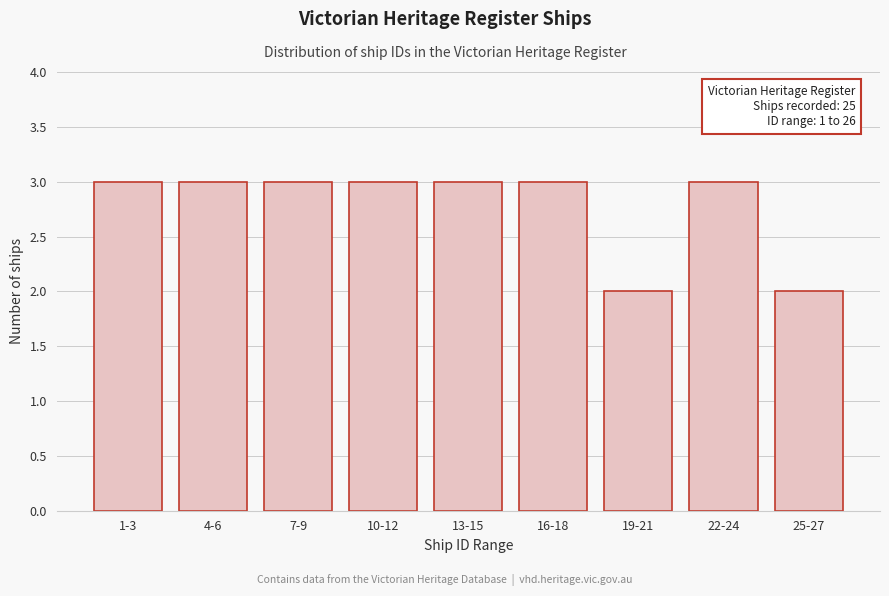

Reading right to left, list all the values displayed in this chart.

2	3	2	3	3	3	3	3	3